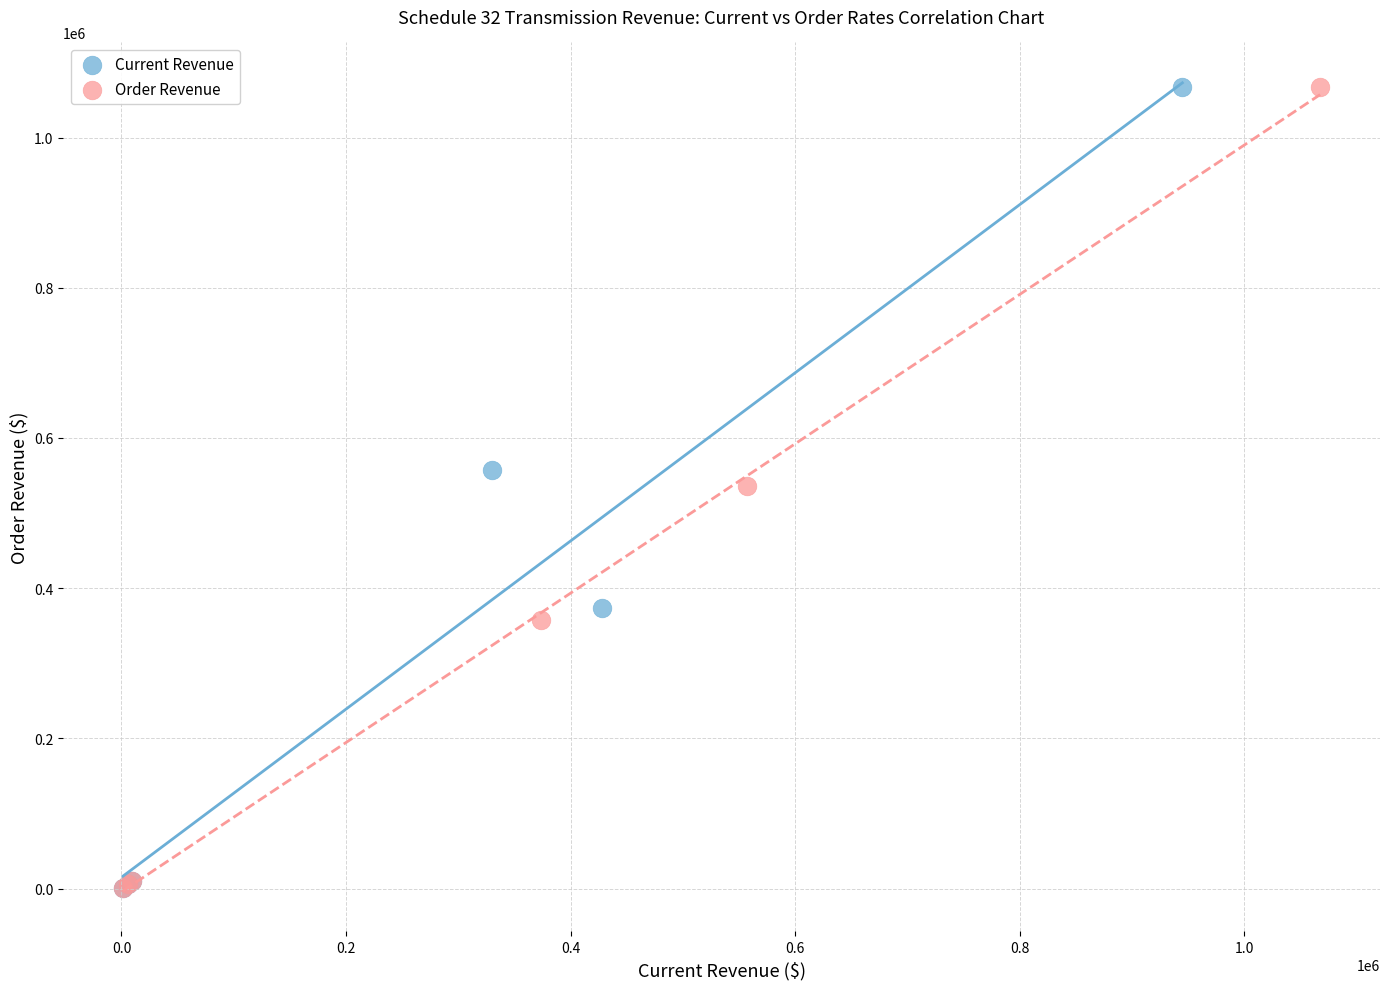

What are all the series names shown in the legend?

Current Revenue, Order Revenue